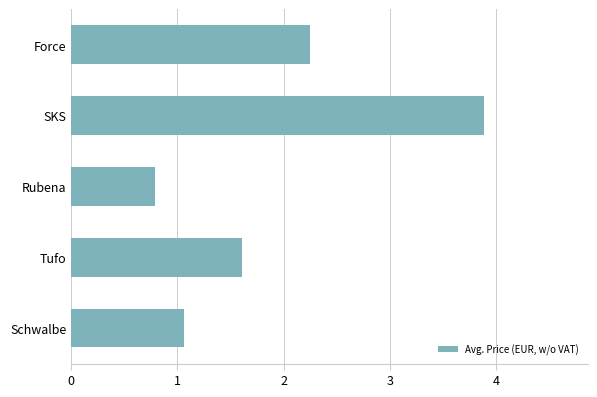

Reading top to bottom, extract all data points from this chart.

2.2	3.9	0.8	1.6	1.1